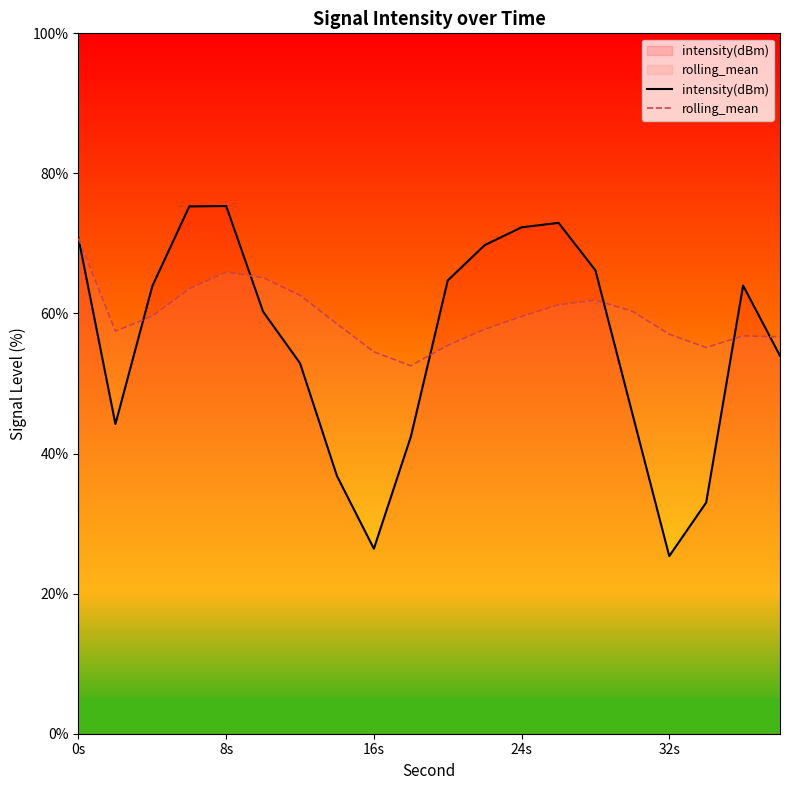

How many distinct data groups are displayed?

2